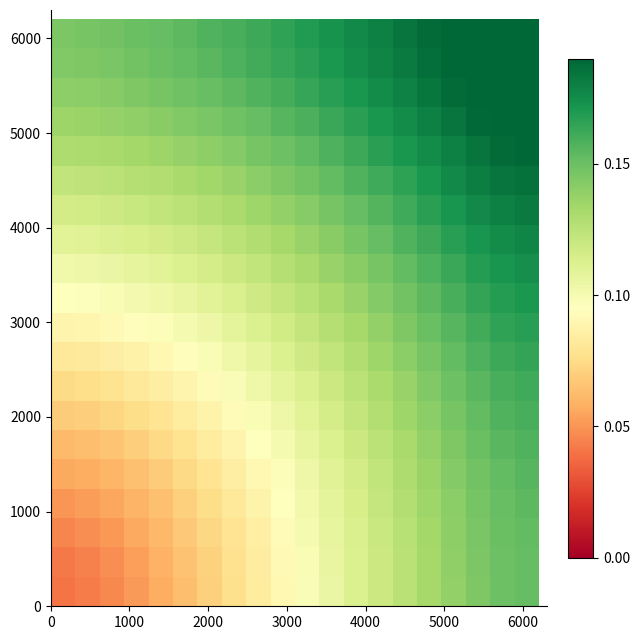

What is the maximum value shown in the chart?

0.2